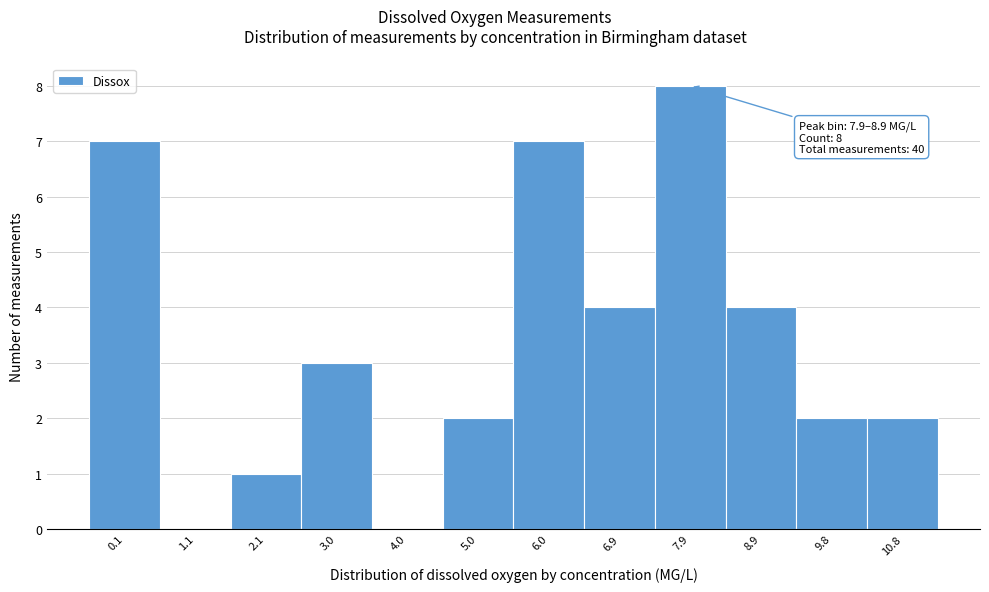

Reading left to right, list all the values displayed in this chart.

0.1=7	1.1=0	2.1=1	3.0=3	4.0=0	5.0=2	6.0=7	6.9=4	7.9=8	8.9=4	9.8=2	10.8=2